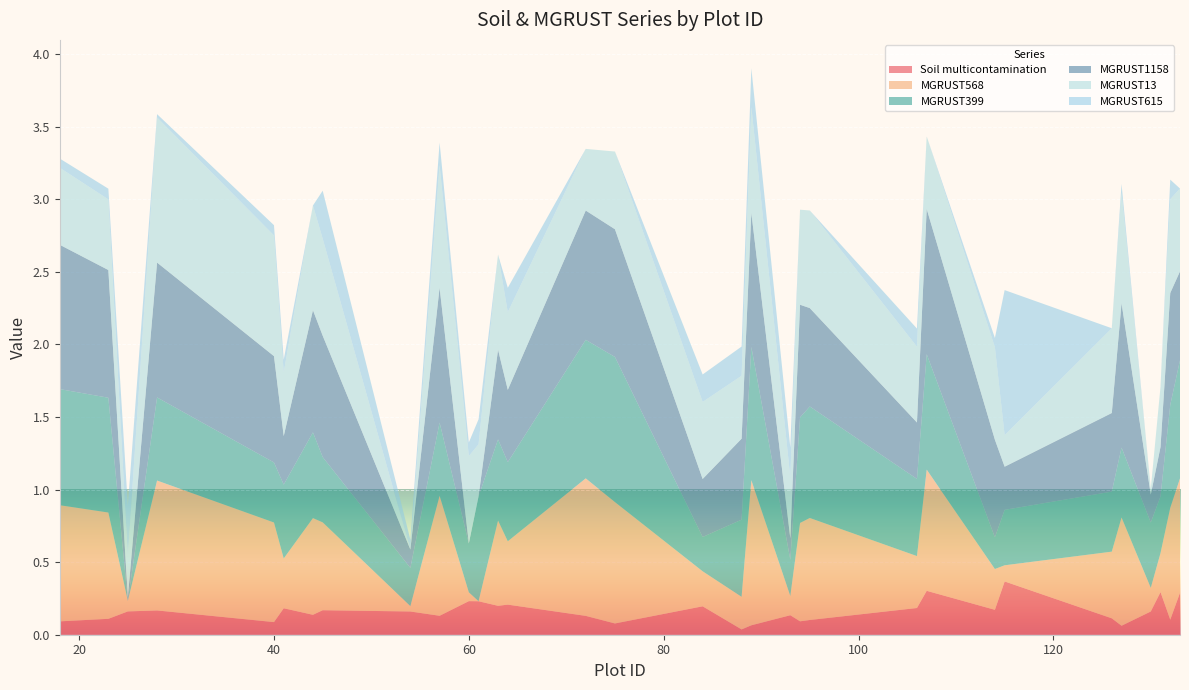

Reading left to right, list all the values displayed in this chart.

Soil multicontamination: 0.1	0.1	0.2	0.2	0.1	0.2	0.1	0.2	0.2	0.1	0.2	0.2	0.2	0.2	0.1	0.1	0.2	0.0	0.1	0.1	0.1	0.1	0.2	0.3	0.2	0.4	0.1	0.1	0.2	0.3	0.1	0.3
MGRUST568: 0.8	0.7	0.1	0.9	0.7	0.3	0.7	0.6	0.0	0.8	0.1	0.0	0.6	0.4	0.9	0.8	0.2	0.2	1.0	0.1	0.7	0.7	0.4	0.8	0.3	0.1	0.5	0.7	0.2	0.3	0.8	0.8
MGRUST399: 0.8	0.8	0.0	0.6	0.4	0.5	0.6	0.5	0.3	0.5	0.3	0.7	0.6	0.5	1.0	1.0	0.2	0.5	0.9	0.2	0.7	0.8	0.5	0.8	0.2	0.4	0.4	0.5	0.5	0.4	0.7	0.8
MGRUST1158: 1.0	0.9	0.0	0.9	0.7	0.3	0.8	0.8	0.1	0.9	0.0	0.0	0.6	0.5	0.9	0.9	0.4	0.6	0.9	0.1	0.8	0.7	0.4	1.0	0.7	0.3	0.5	1.0	0.2	0.3	0.8	0.6
MGRUST13: 0.5	0.5	0.3	1.0	0.8	0.4	0.7	0.7	0.0	0.8	0.6	0.4	0.7	0.5	0.4	0.5	0.5	0.4	0.7	0.4	0.7	0.7	0.5	0.5	0.6	0.2	0.6	0.8	0.0	0.4	0.6	0.6
MGRUST615: 0.1	0.1	0.3	0.0	0.1	0.1	0.0	0.3	0.1	0.2	0.1	0.2	0.0	0.2	0.0	0.0	0.2	0.2	0.3	0.2	0.0	0.0	0.1	0.0	0.1	1.0	0.0	0.1	0.0	0.0	0.1	0.0